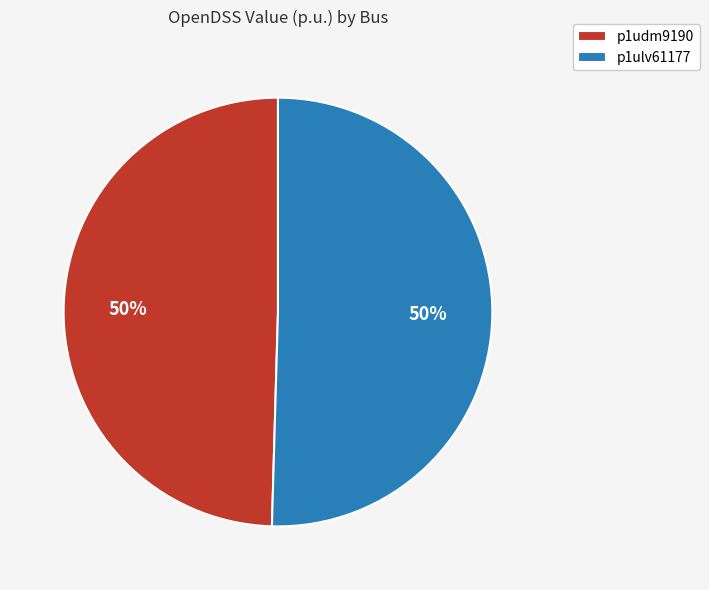

The p1udm9190 slice represents 41% of the pie. True or false?

False